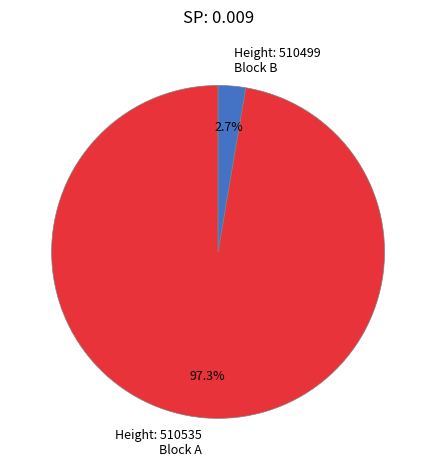

What is the largest slice in the pie chart?

Height: 510535 Block A